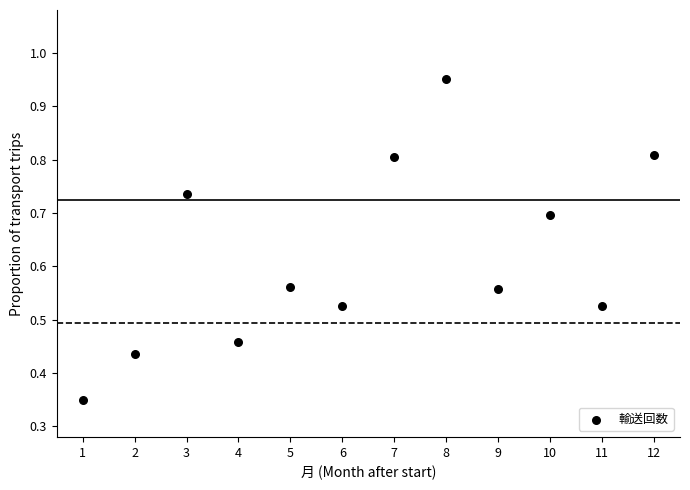

What is the range of X values (max minus min)?

11.0